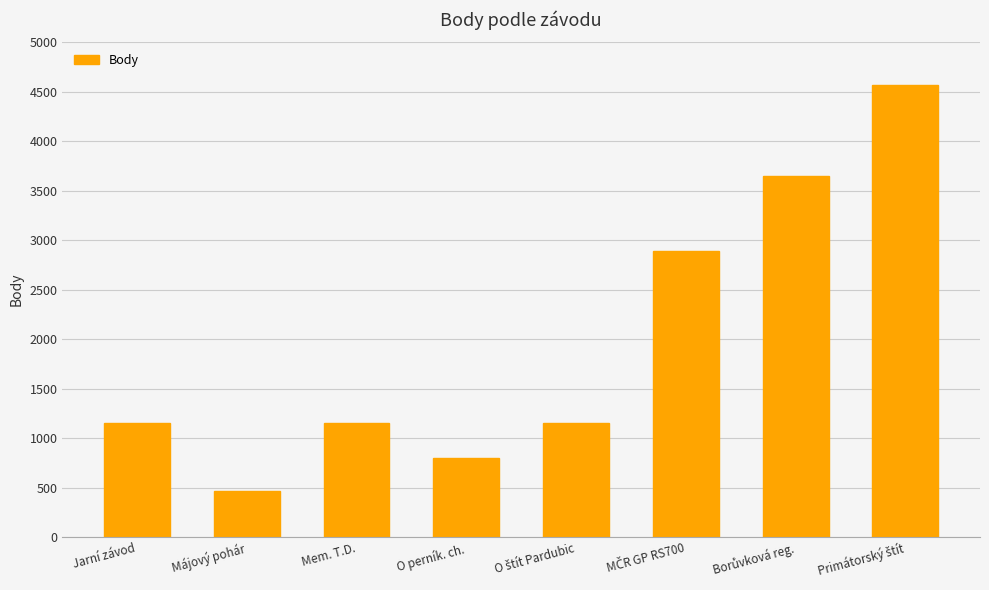

The chart shows a value of 1156 at Mem. T.D.. True or false?

True